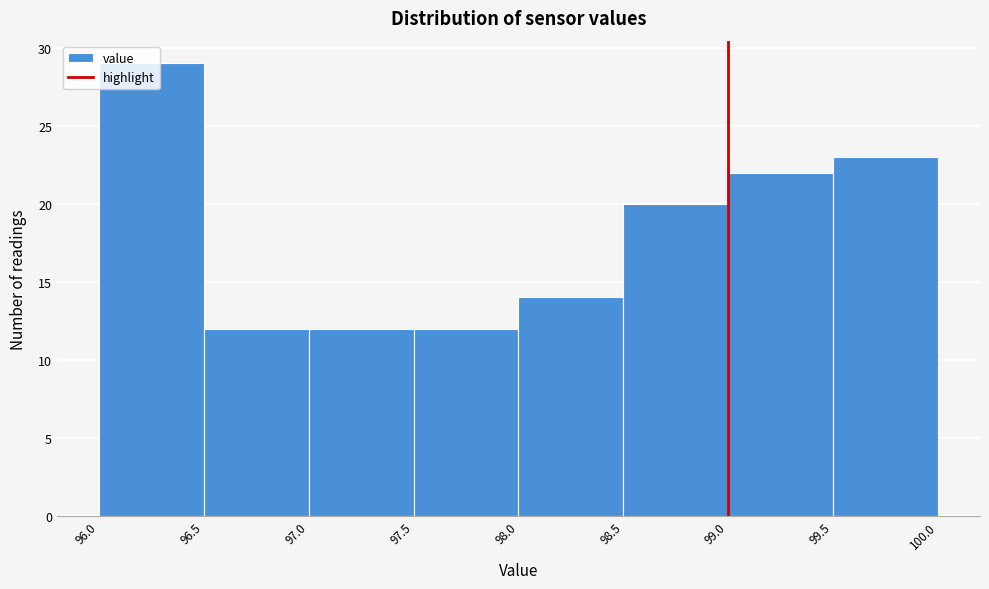

Which range on the x-axis has the tallest bar?

96.0 to 96.5